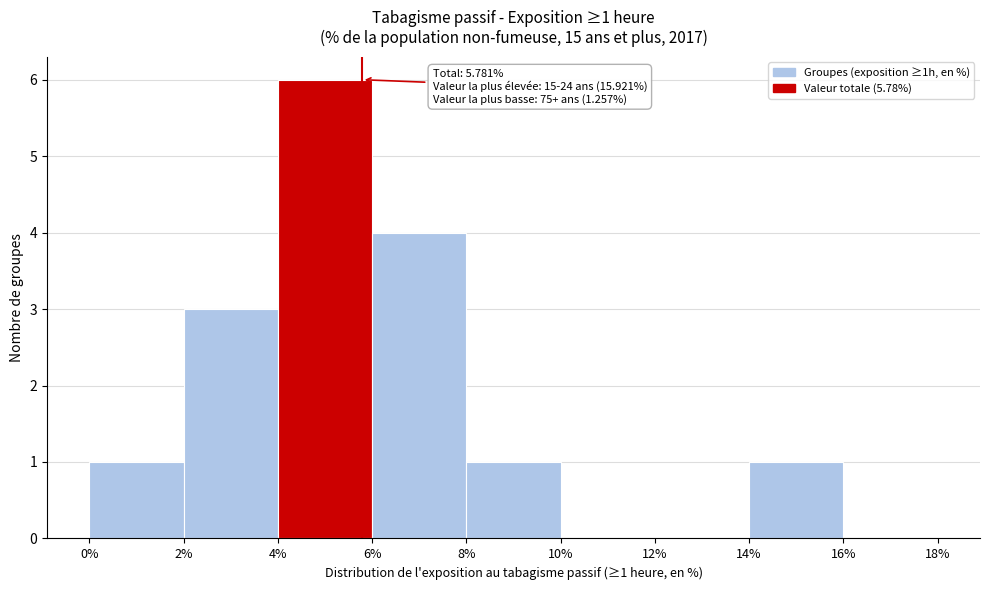

Over which range of the x-axis is the bar tallest?

4% to 6%